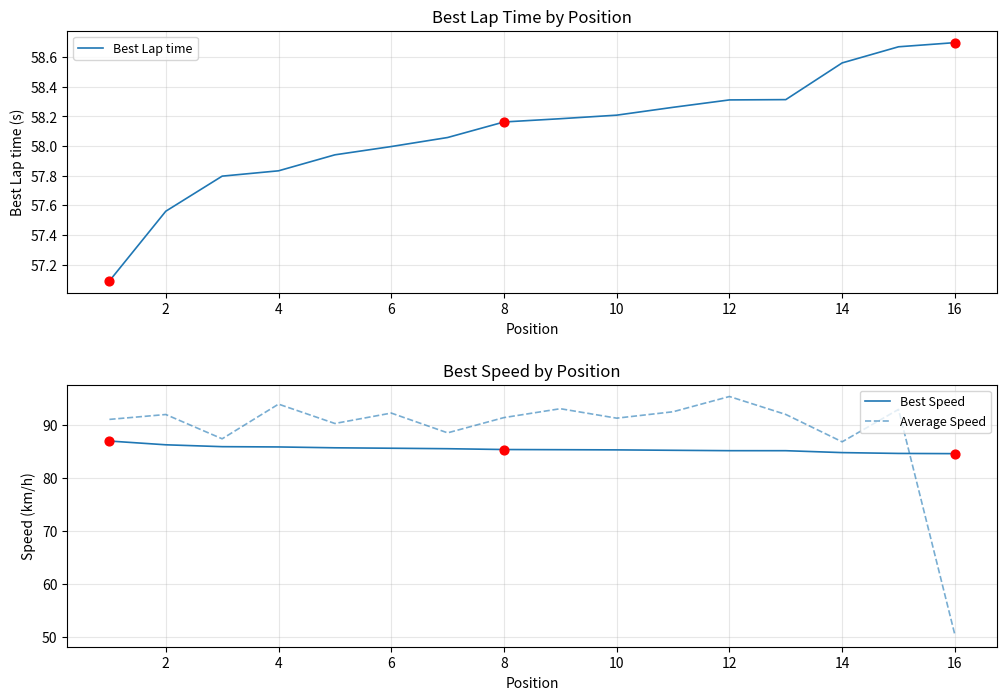

Which series ends up on top after the final intersection of Average Speed and Best Speed?

Best Speed